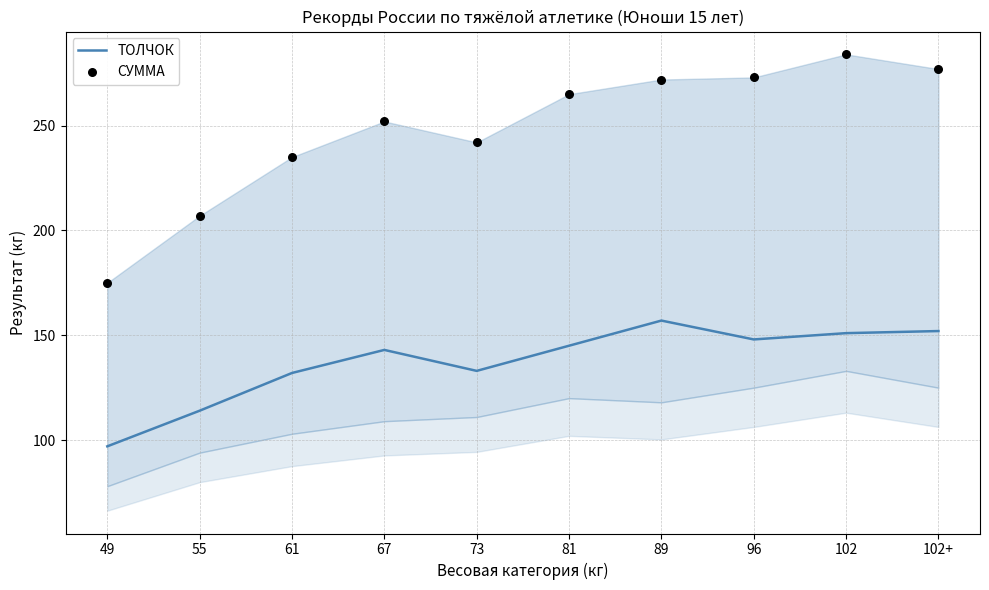

At how many categories does at least one series exceed 276?

2